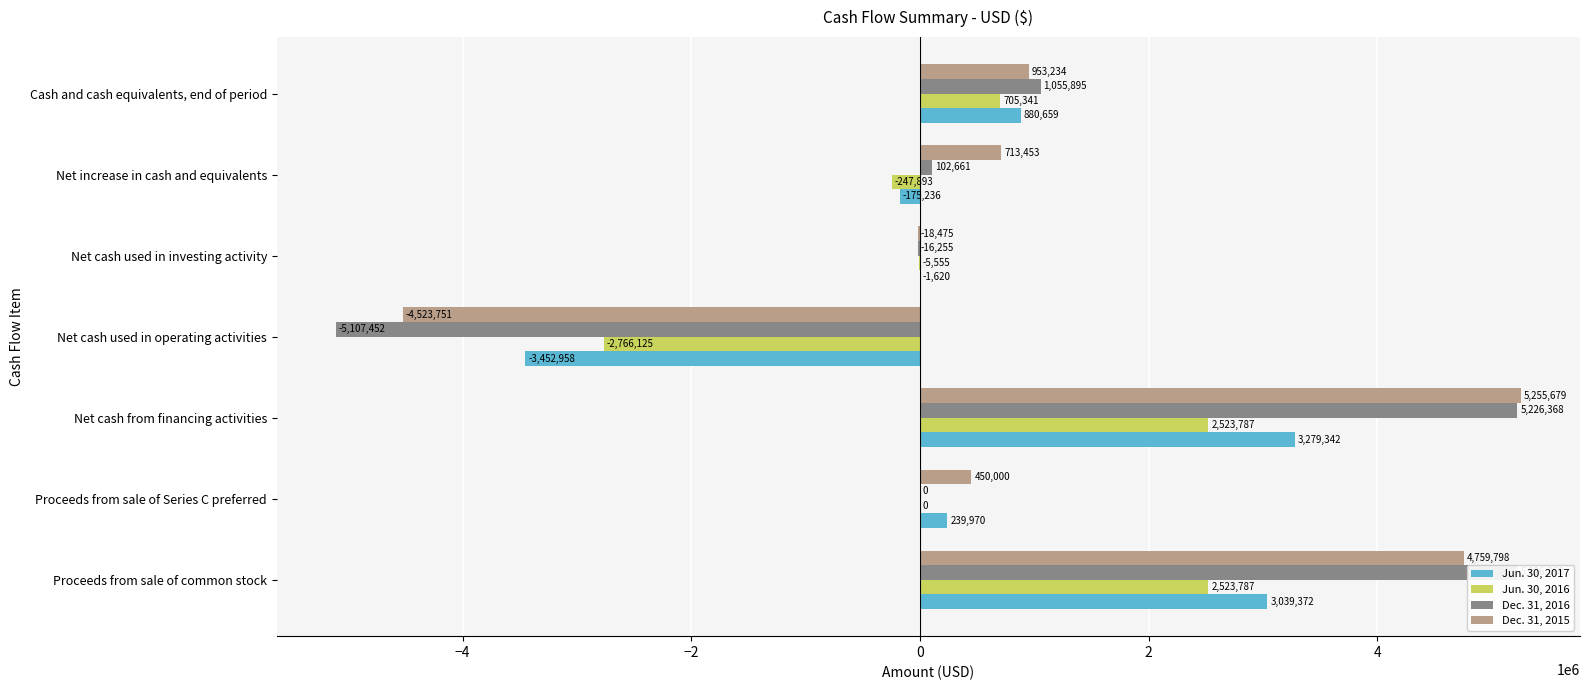

The Jun. 30, 2017 series shows -2689 at Net cash used in investing activity. True or false?

False